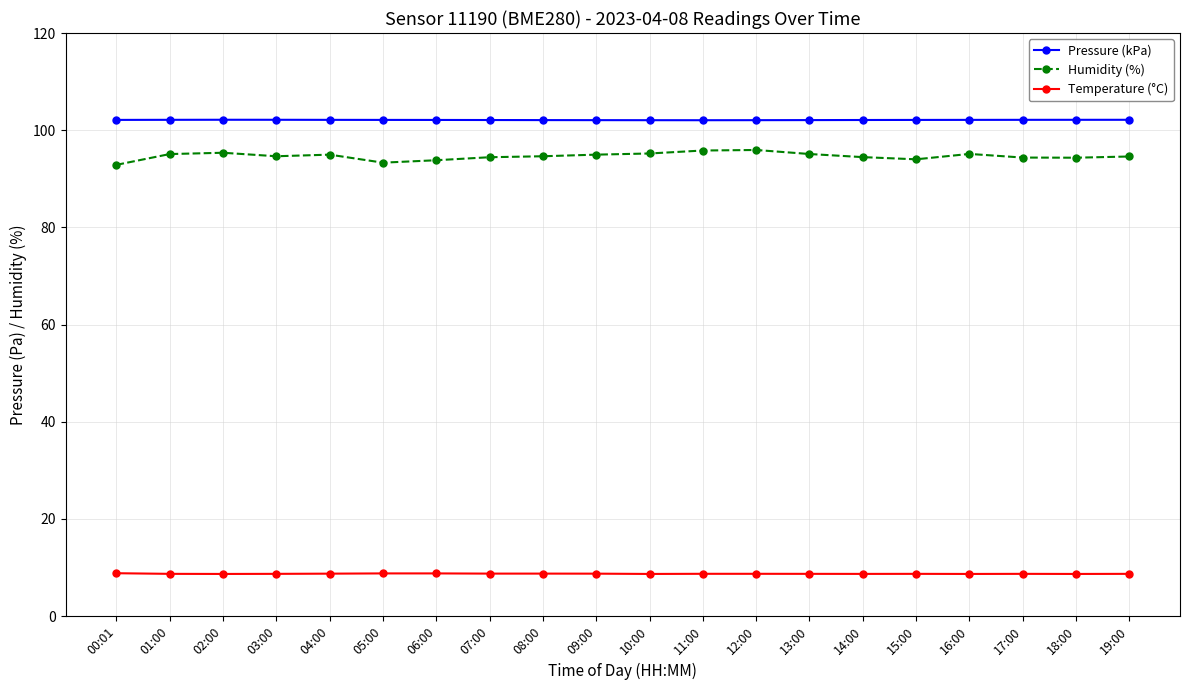

Does the chart have visible grid lines?

Yes